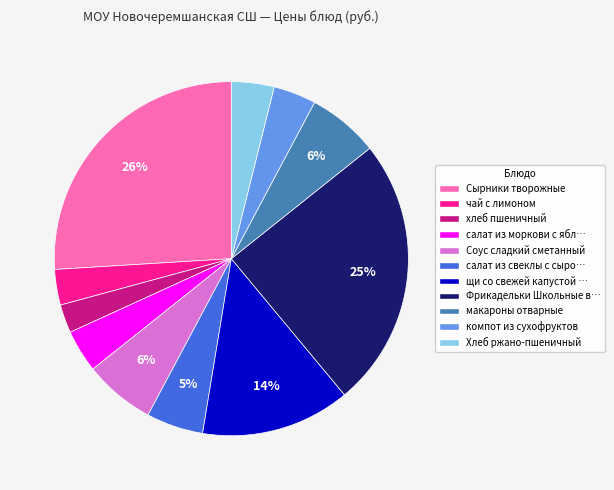

To the nearest percent, what is the average slice percentage?

9%